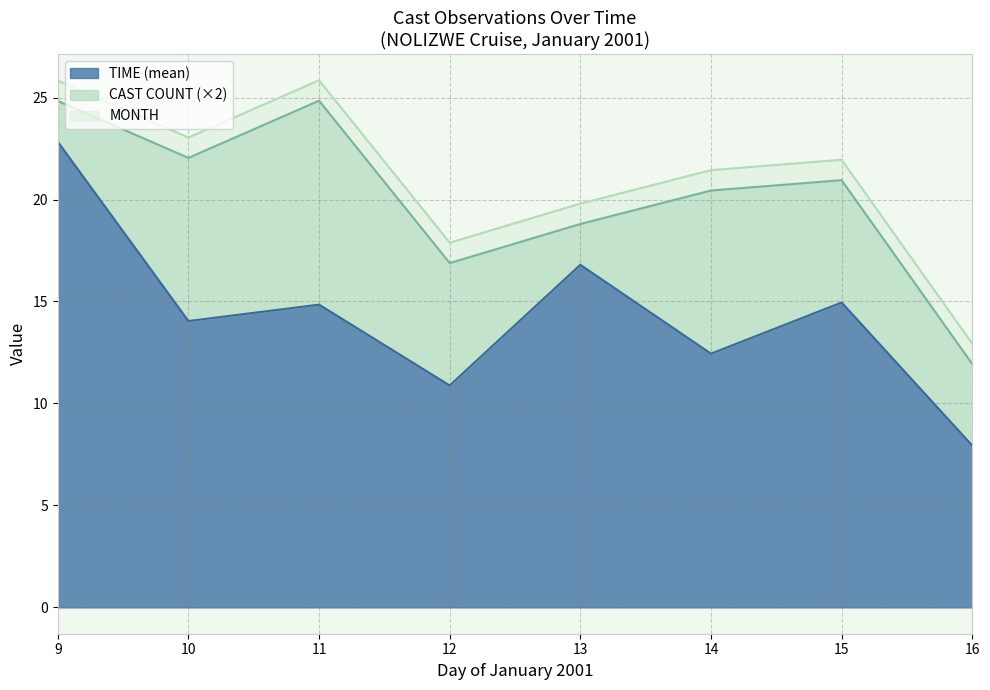

True or false: TIME and MONTH cross at least once.

False